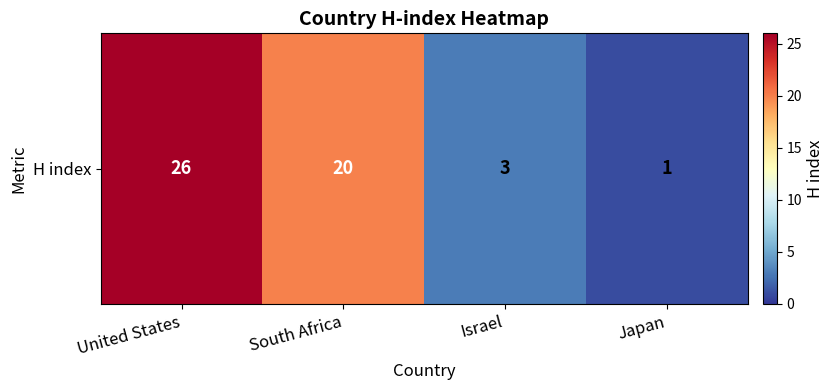

The chart shows a value of 43 at United States. True or false?

False